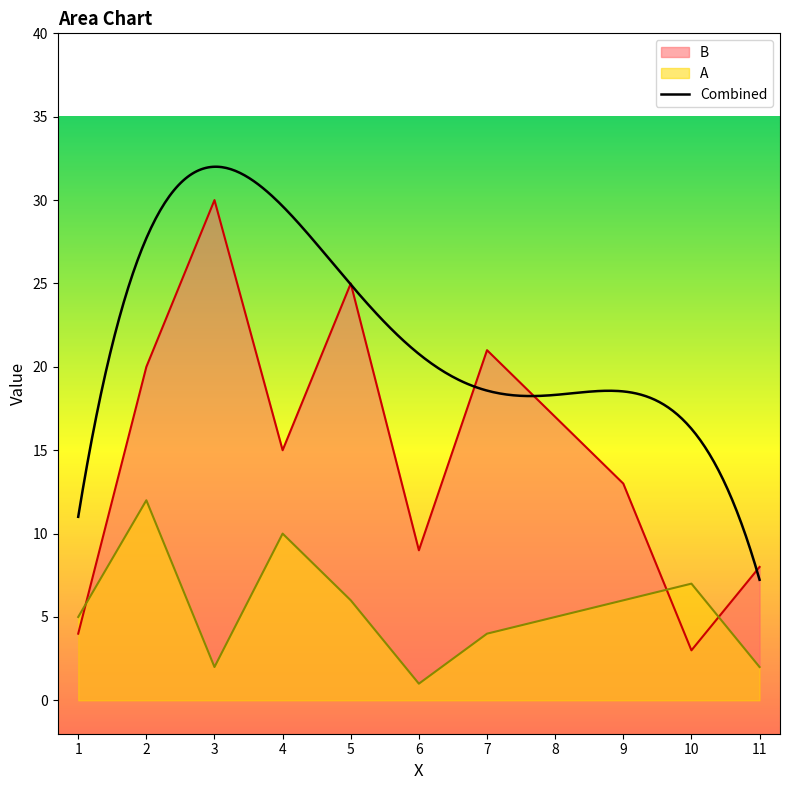

At which label does B first exceed 15?

2